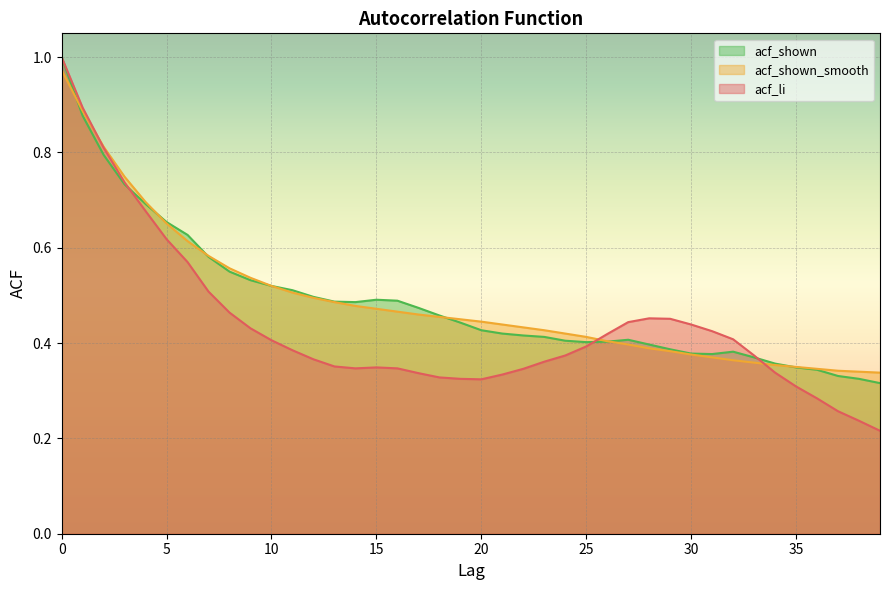

After their last crossing, which series has the higher values: acf_li or acf_shown_smooth?

acf_shown_smooth